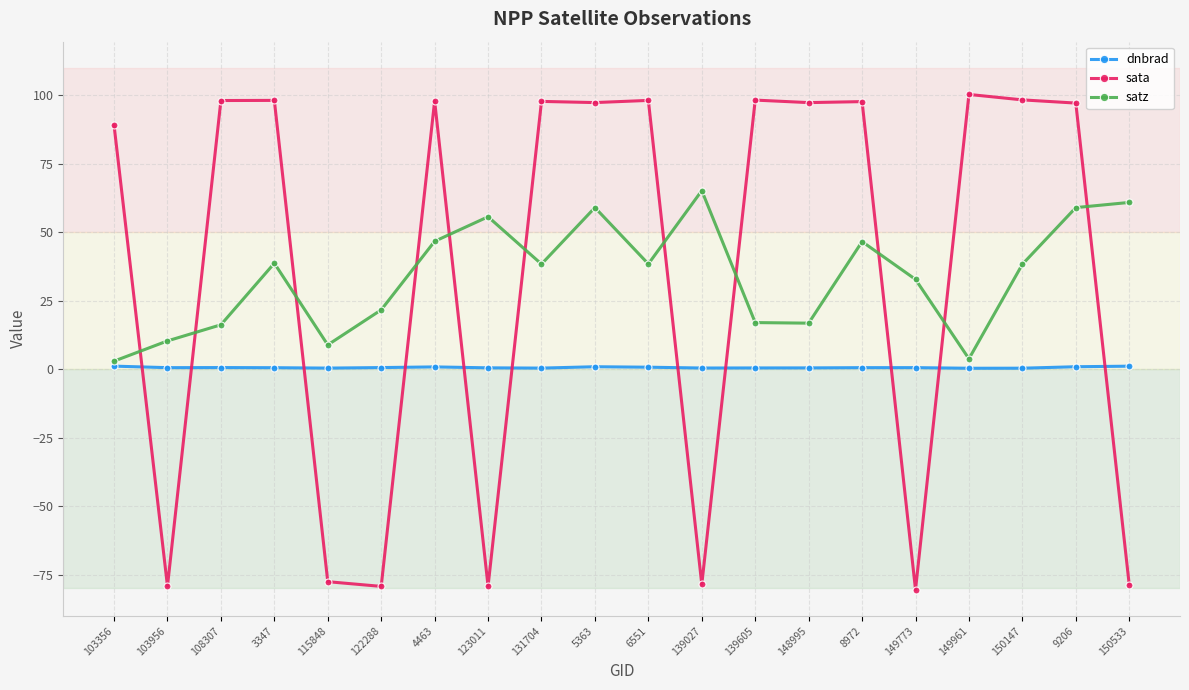

Which category has the highest value across all series?

149961